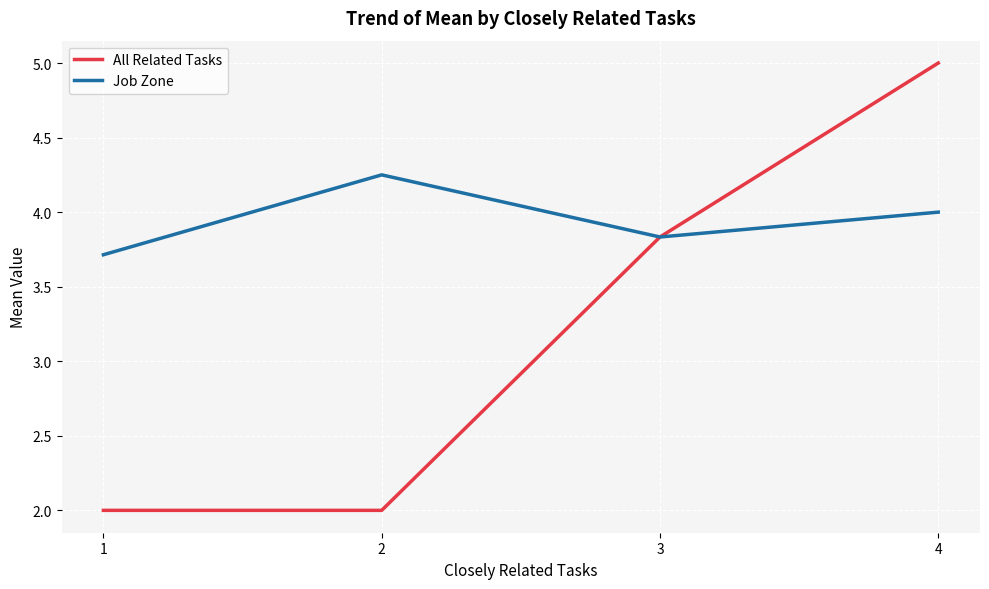

List the series in order of their peak value, highest first.

All Related Tasks, Job Zone